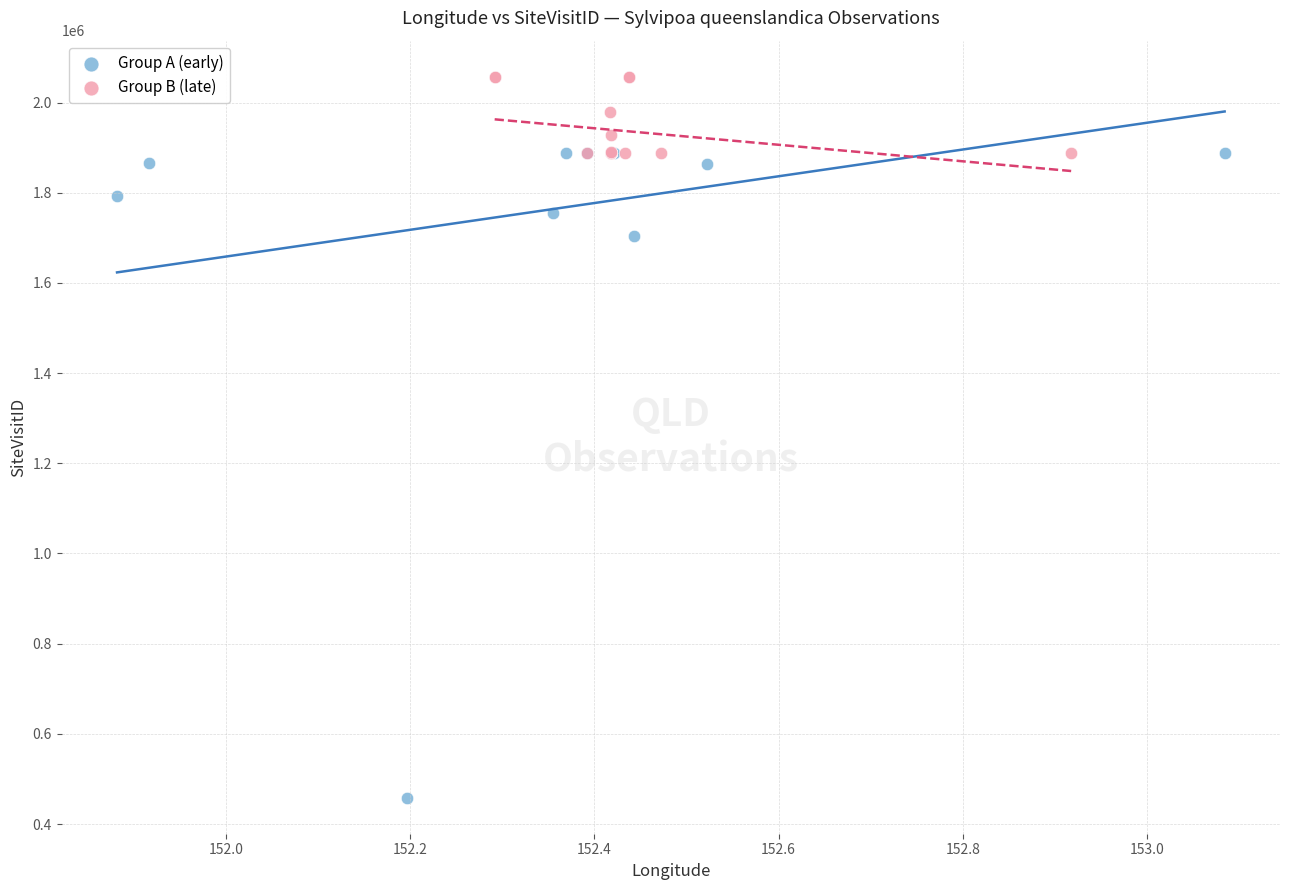

Which series has the largest Y range (max minus min)?

Group A (early)